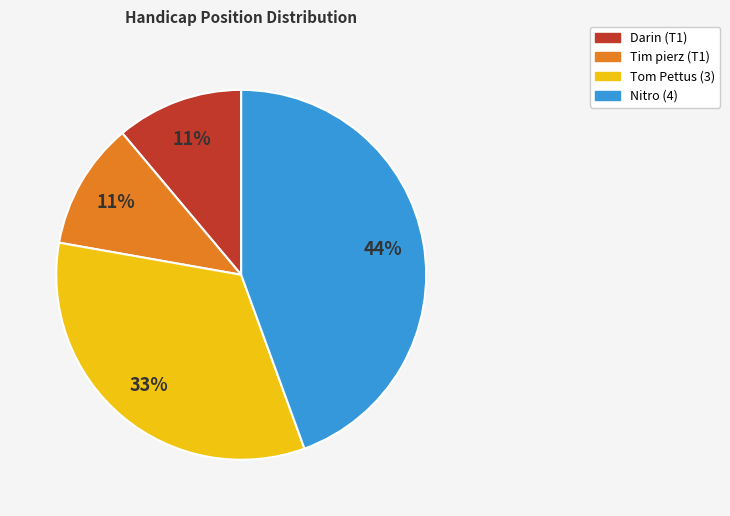

Is there any slice that represents more than half of the pie?

No